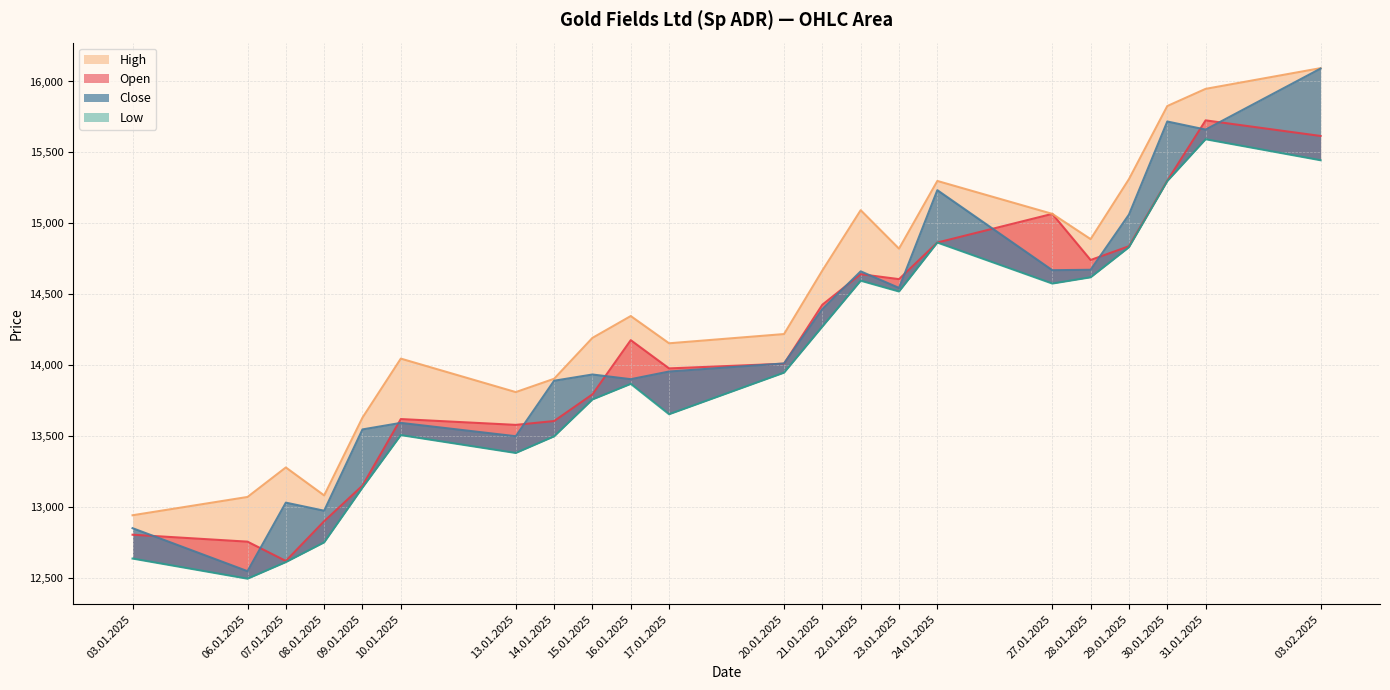

Where is the first local minimum for Open?

07.01.2025